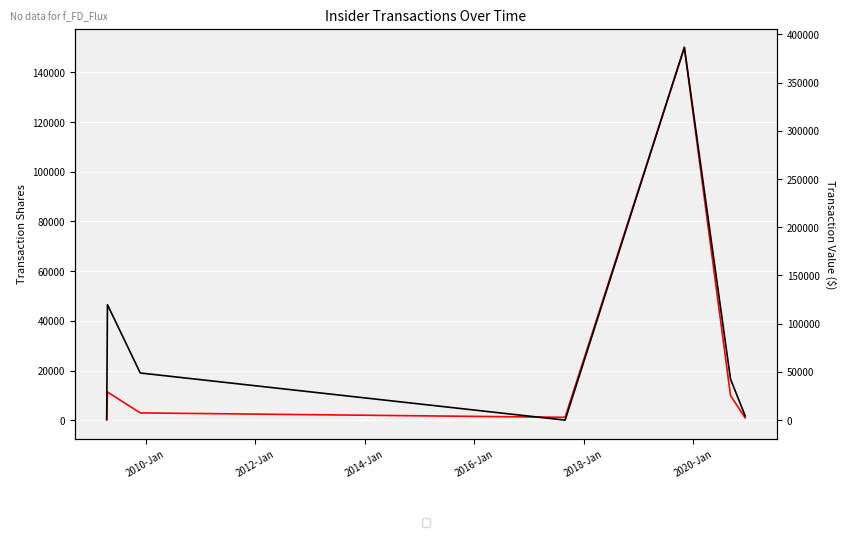

What is the label of the 2nd point from the right?

2020-Jan